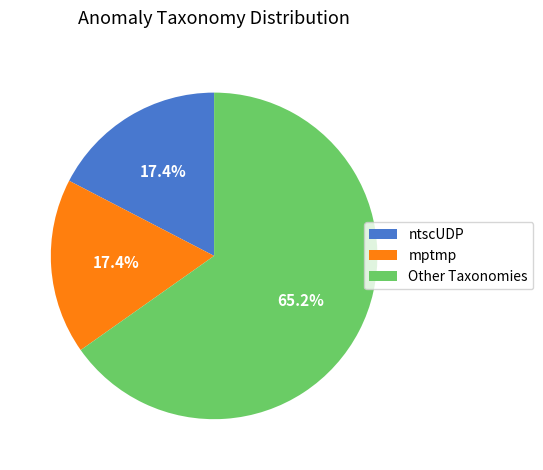

To the nearest percent, what portion does ntscUDP represent?

17%